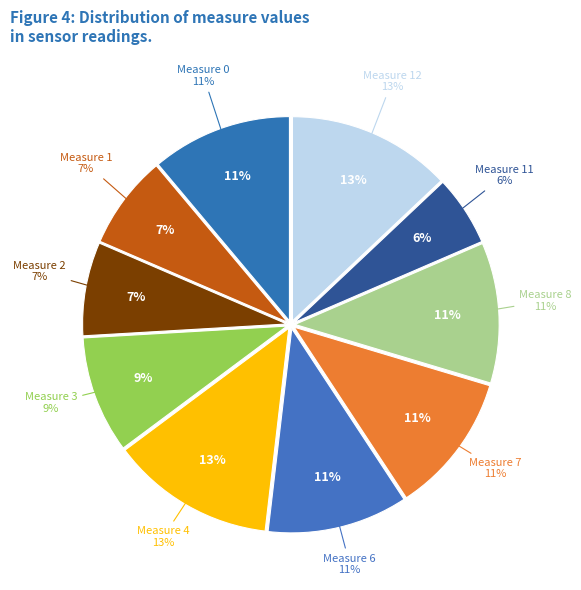

How many segments does this pie chart have?

10